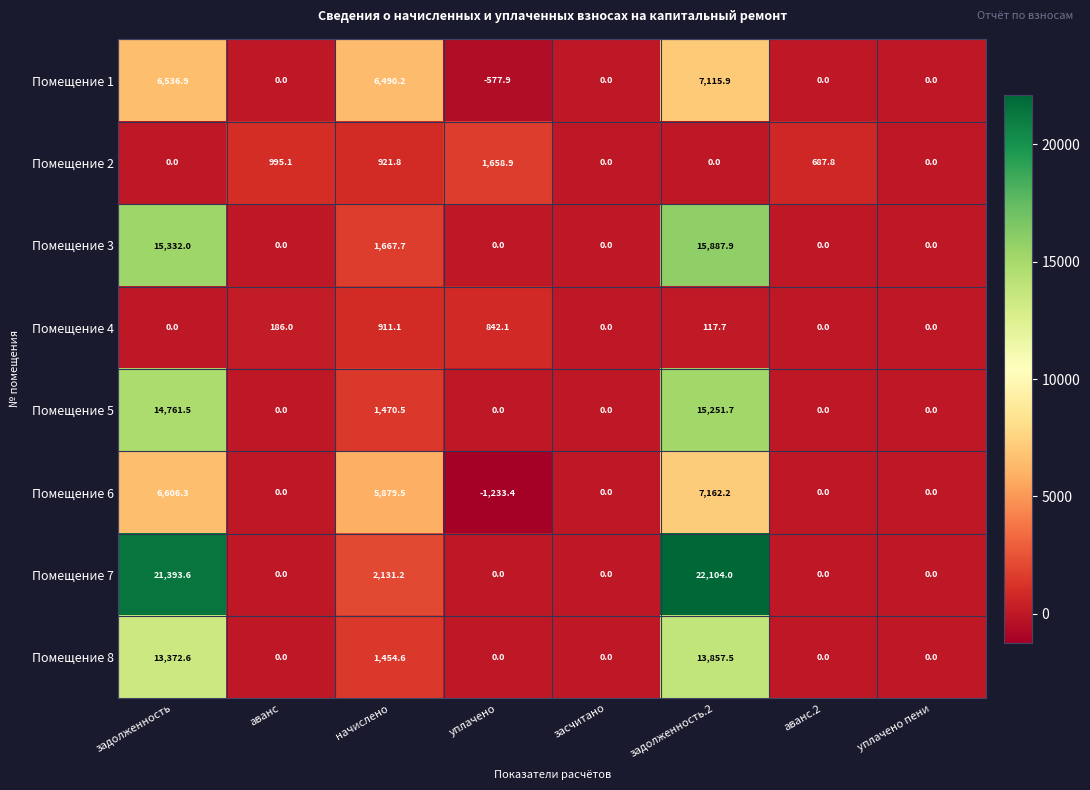

How many distinct data groups are displayed?

8